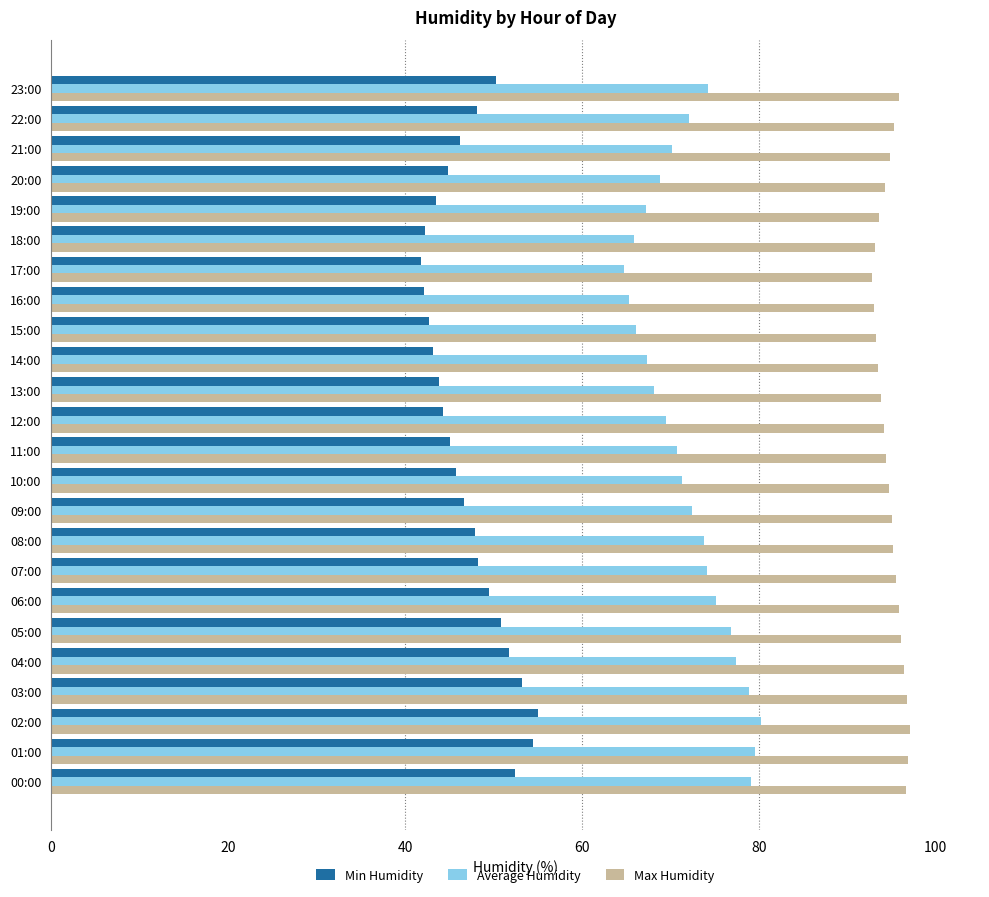

What is the lowest value of the Min Humidity series?

41.8